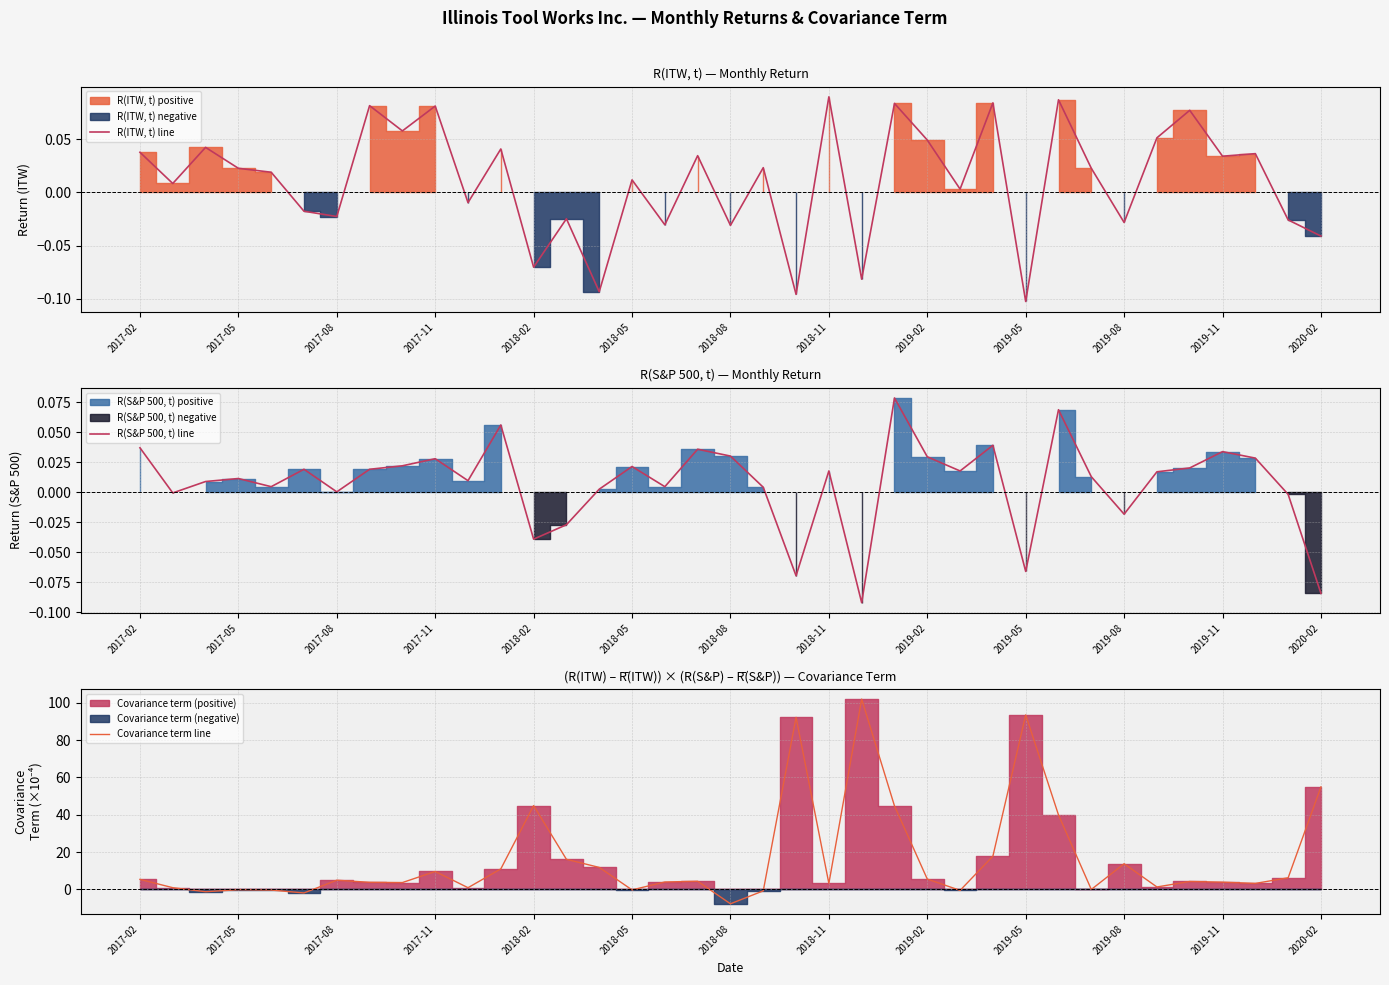

Where does the R(ITW, t) line series first go above 0?

2017-02